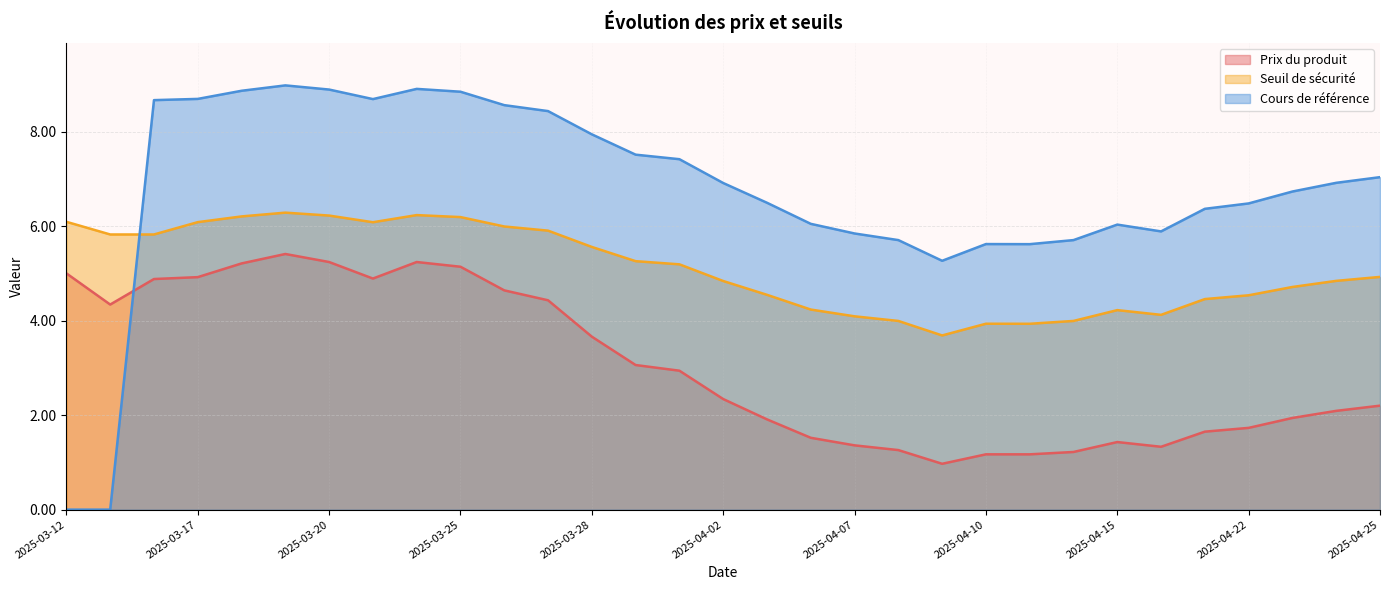

What is the sum of all Cours de référence values?

209.1